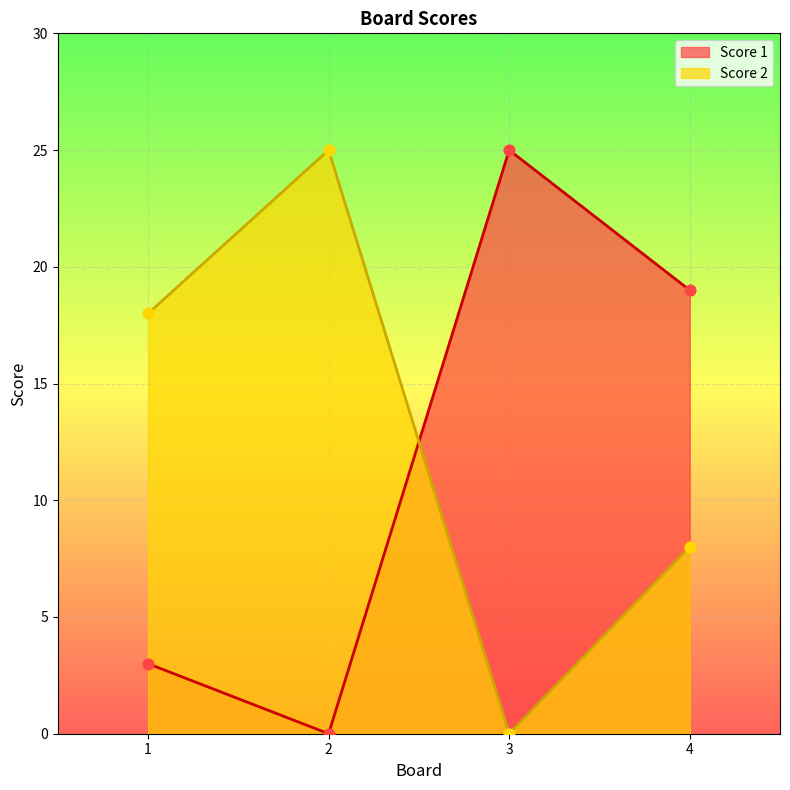

What are all the series names shown in the legend?

Score 1, Score 2